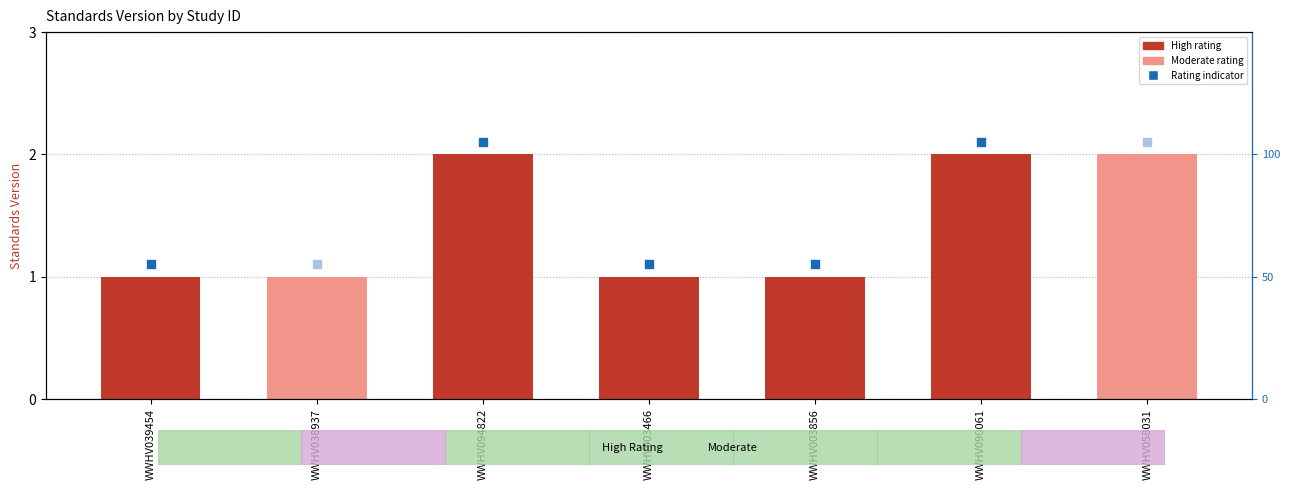

What is the ratio of the value at WWHV038937 to the value at WWHV094822?

0.5